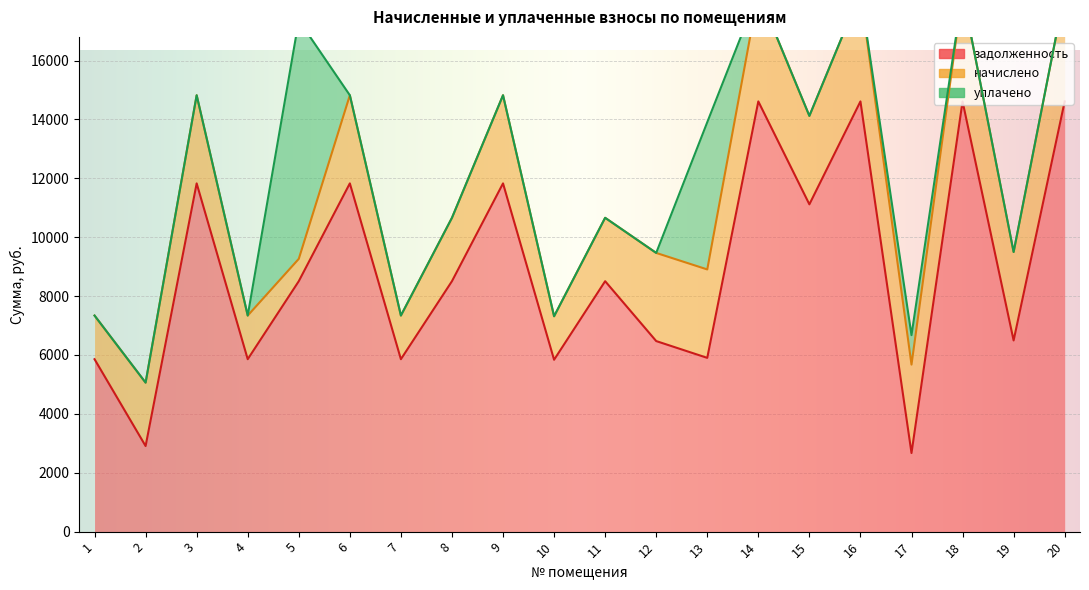

What are all the series names shown in the legend?

задолженность, начислено, уплачено